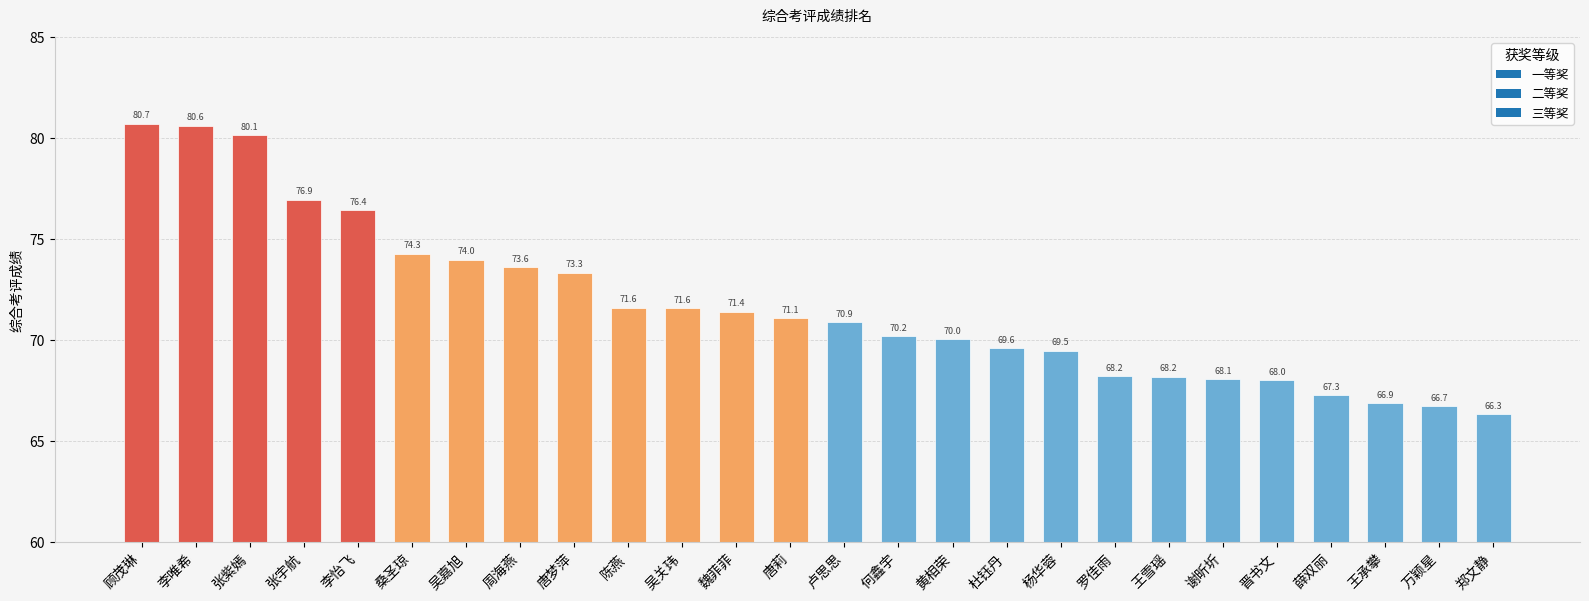

Does the chart contain stacked bars?

No